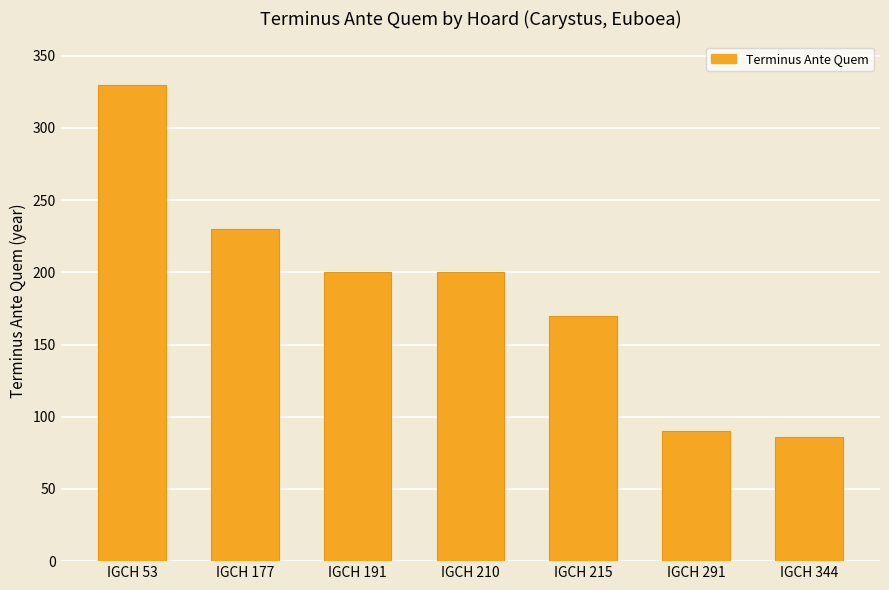

What is the difference between the second highest and minimum values?

144